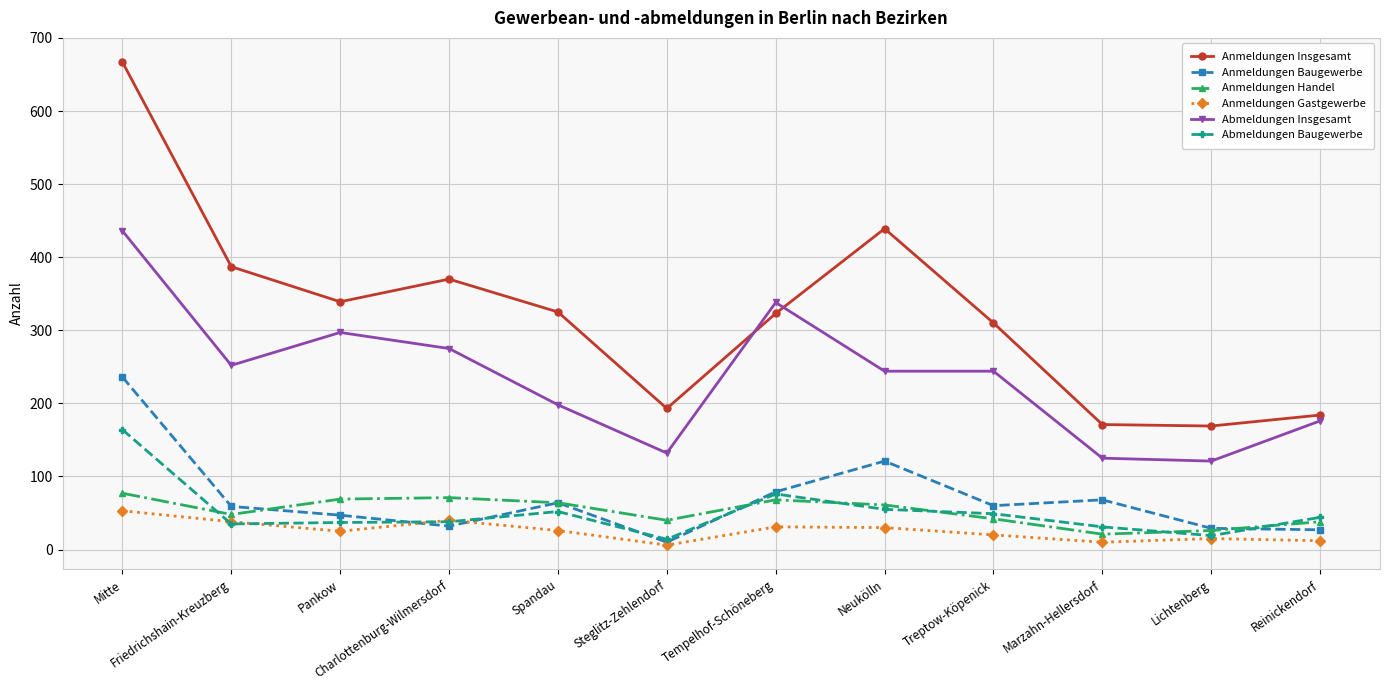

At which category is the sum across all series the highest?

Mitte